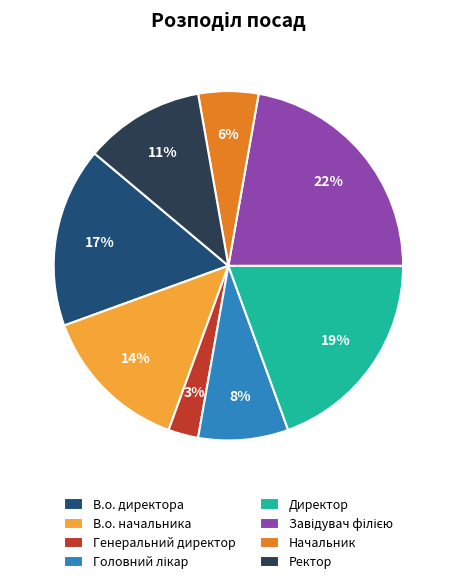

Which category has the smallest portion of the pie?

Генеральний директор